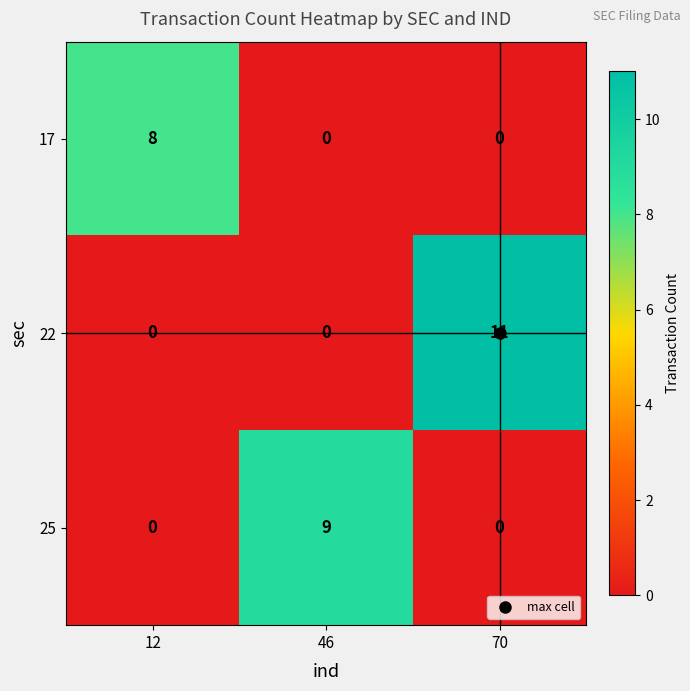

Count the 17 values in the range 0 to 8.

3